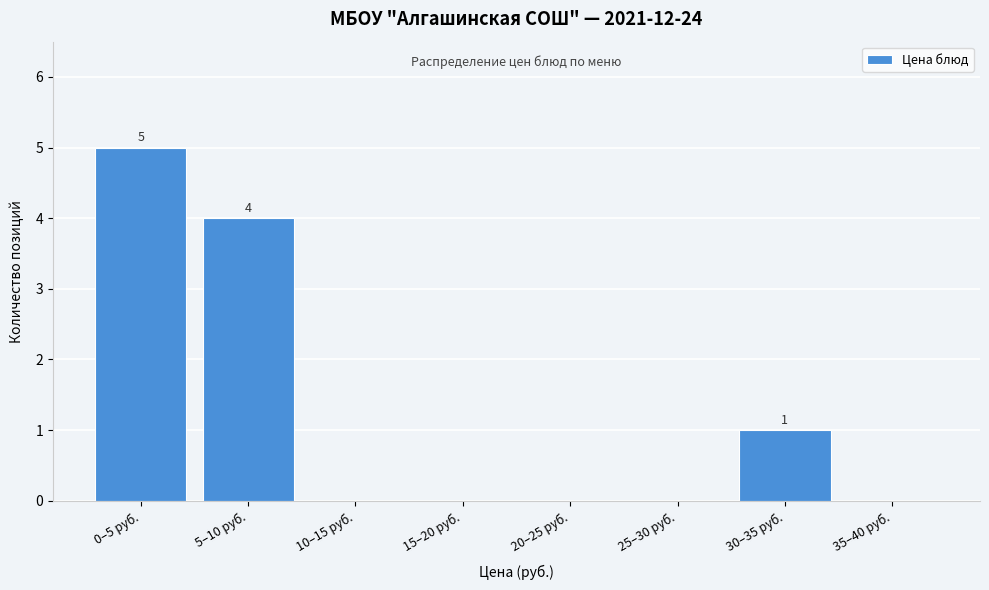

Reading left to right, extract all data points from this chart.

0–5 руб.=5	5–10 руб.=4	10–15 руб.=0	15–20 руб.=0	20–25 руб.=0	25–30 руб.=0	30–35 руб.=1	35–40 руб.=0